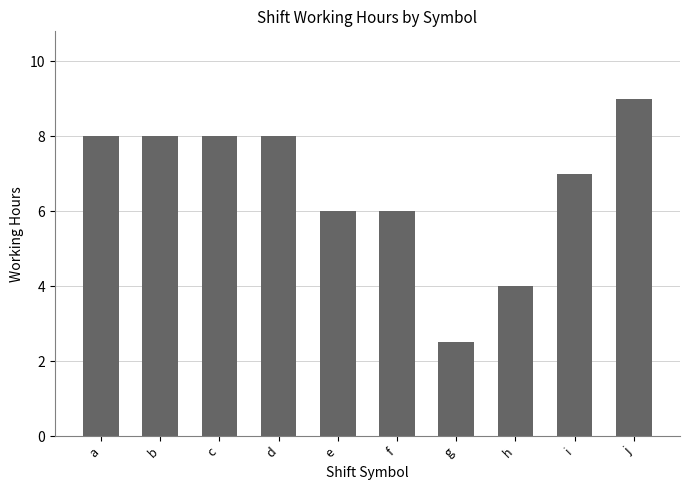

What is the approximate value at b?

8.0